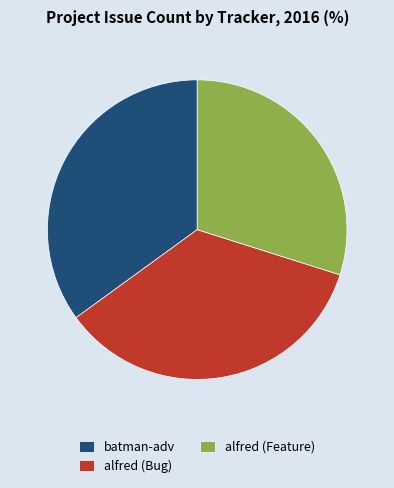

True or false: alfred (Feature) accounts for 39% of the total.

False